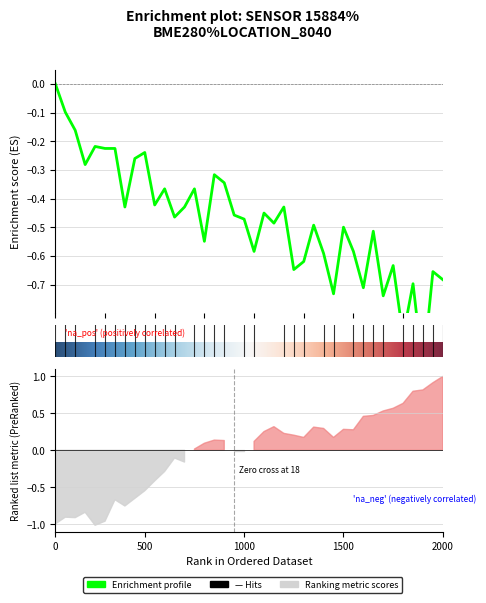

How many points are lower than both their immediate neighbors (excluding endpoints)?

13